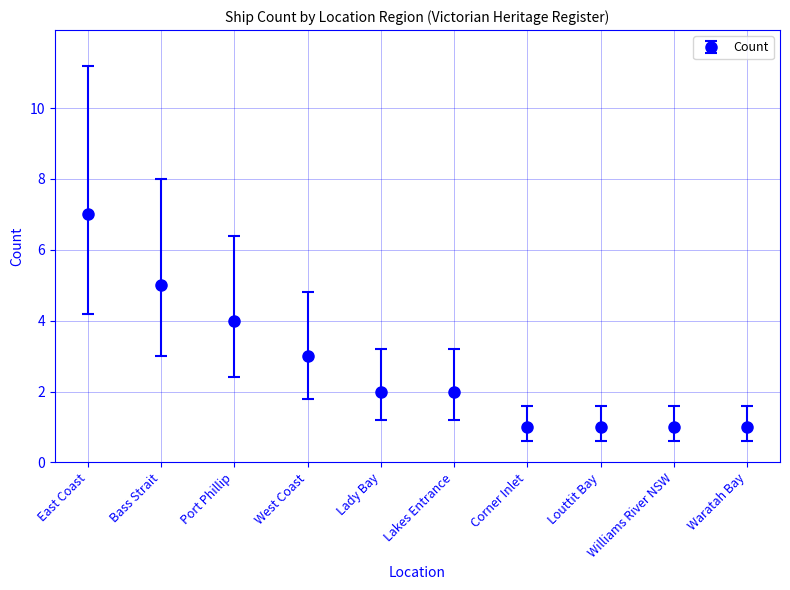

How many data points does each series have?

10